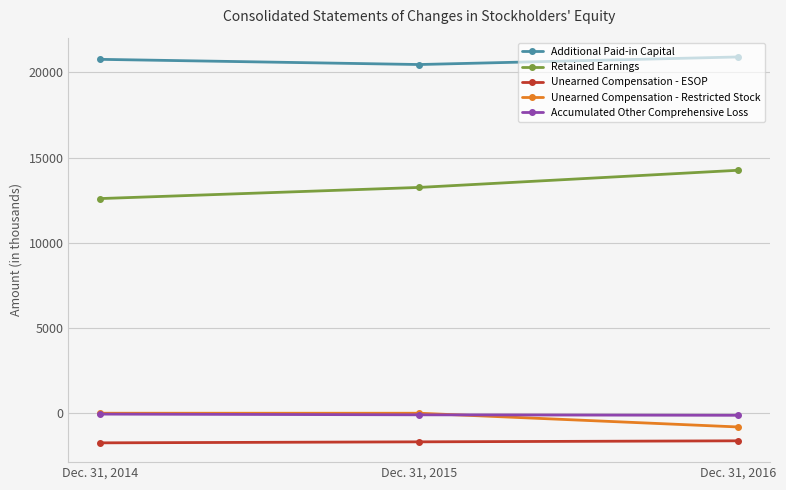

Which series has the largest total across all categories?

Additional Paid-in Capital